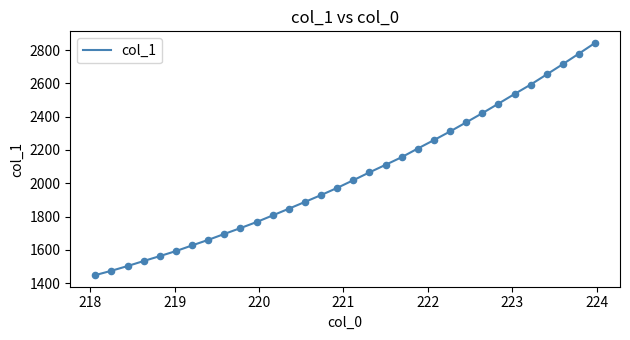

What is the difference between the maximum and minimum values?

1394.5